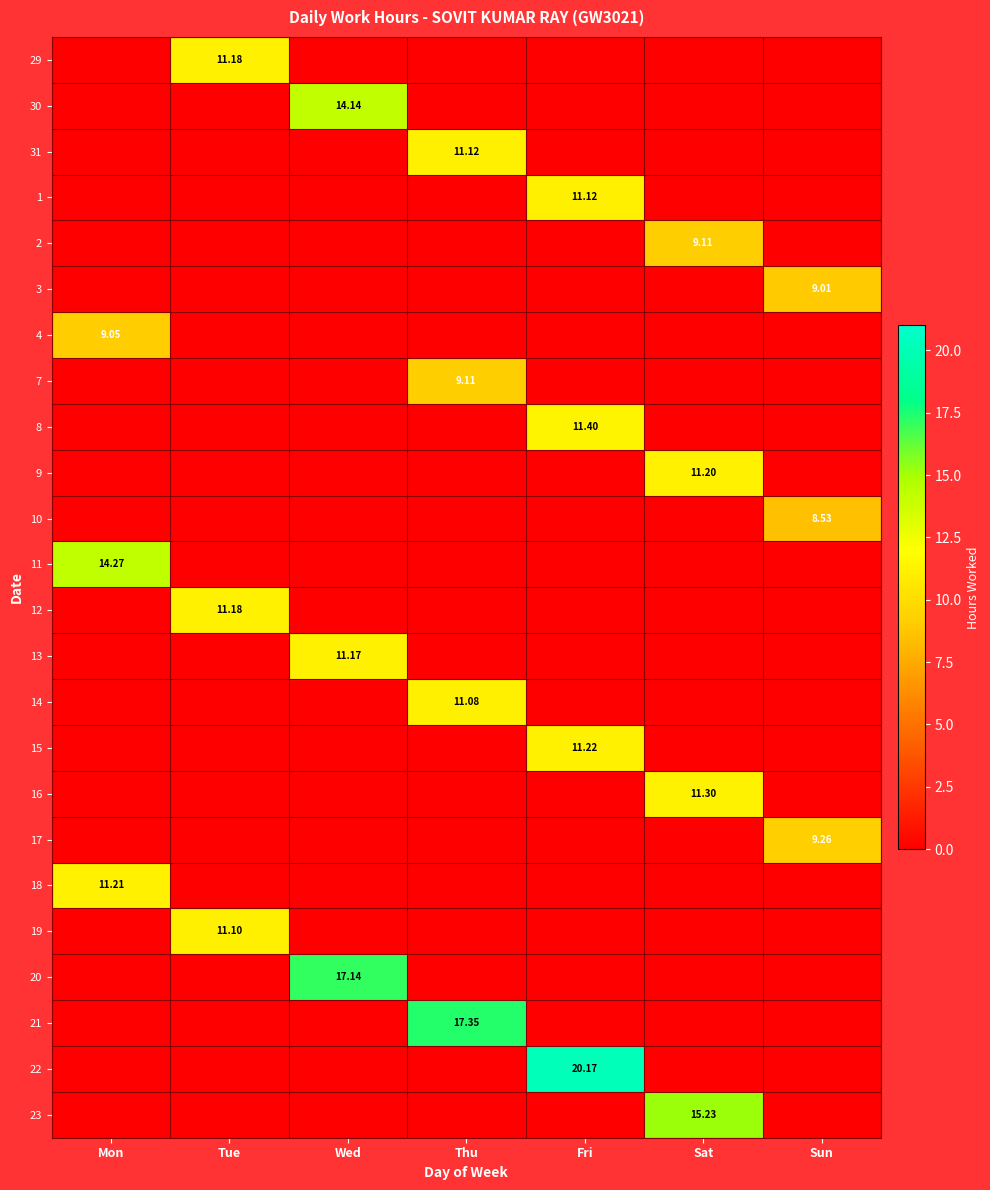

At Thu, list the series in order from largest to smallest.

21, 31, 14, 7, 29, 30, 1, 2, 3, 4, 8, 9, 10, 11, 12, 13, 15, 16, 17, 18, 19, 20, 22, 23